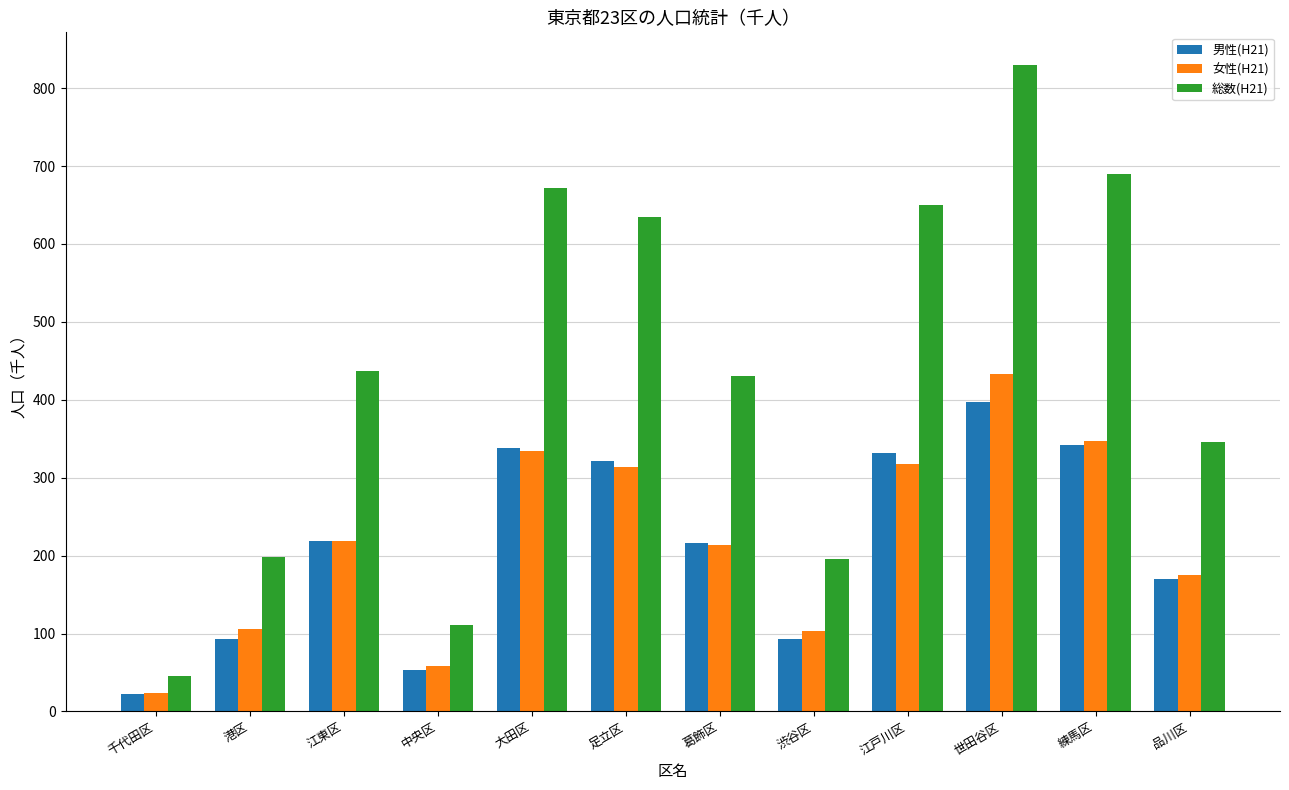

Is the value of 総数(H21) at 大田区 greater than the value of 女性(H21) at 葛飾区?

Yes